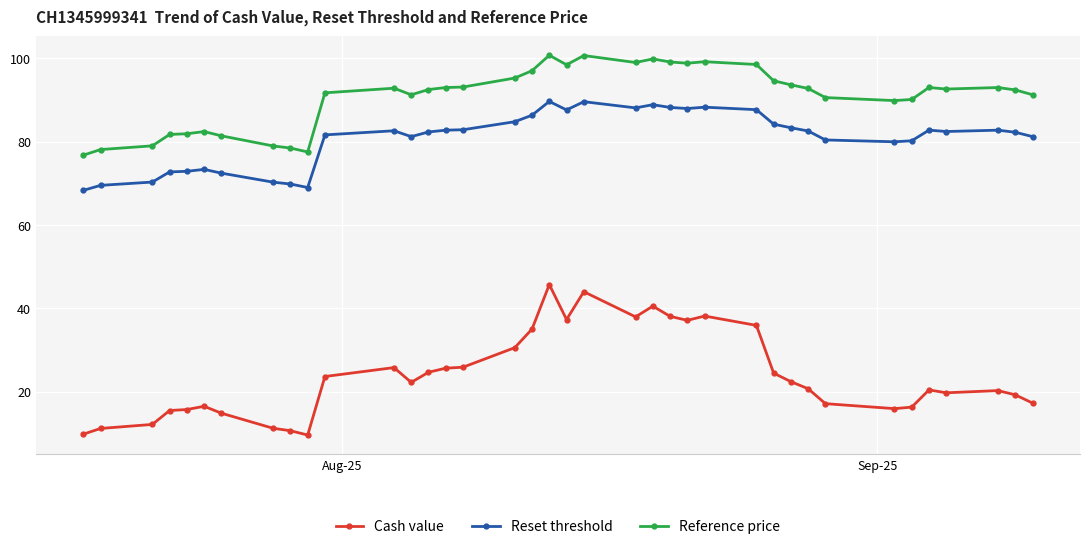

How many data points in Cash value are above 22?

19